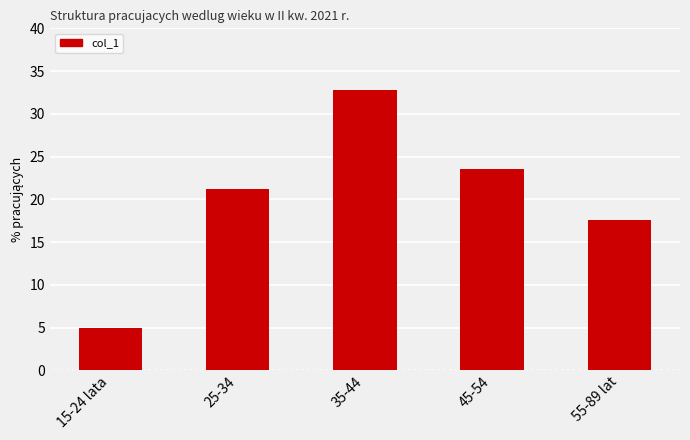

Reading left to right, extract all data points from this chart.

15-24 lata=4.9	25-34=21.2	35-44=32.8	45-54=23.5	55-89 lat=17.6